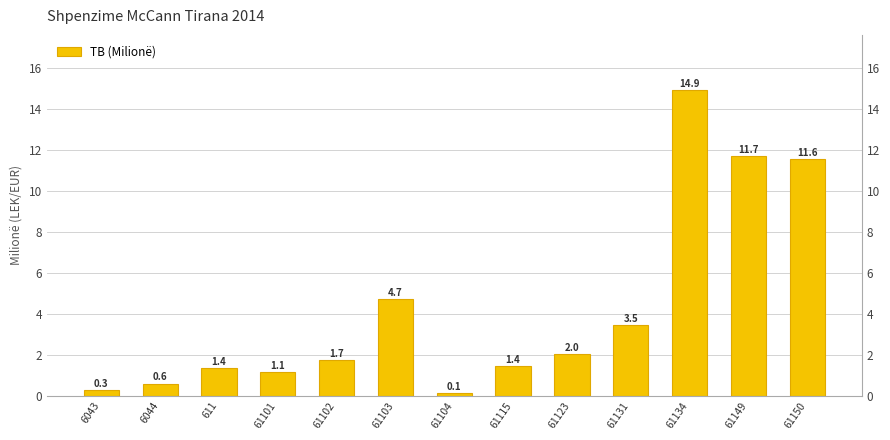

What is the difference between the values at 61131 and 61115?

2.0